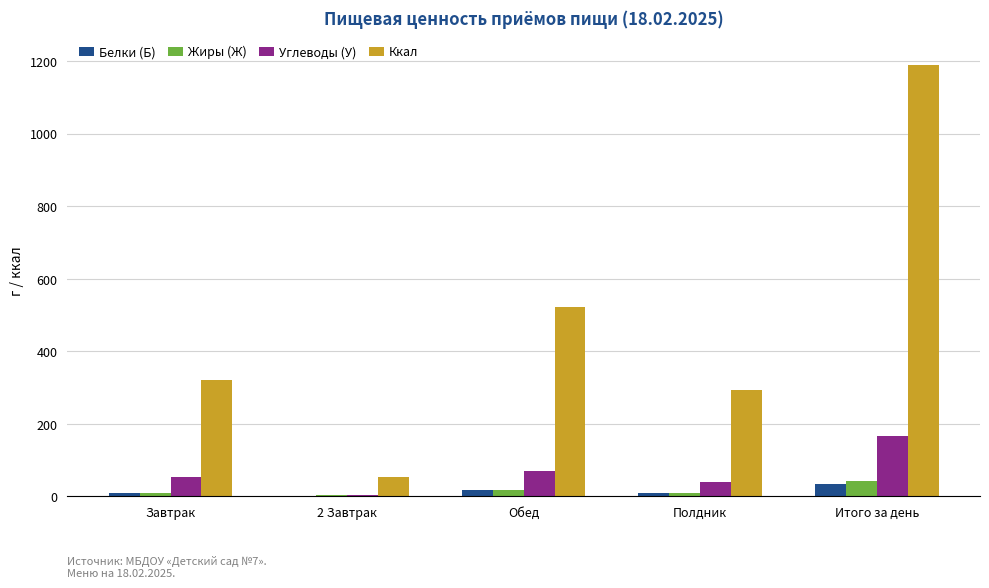

At which category is the sum across all series the highest?

Итого за день